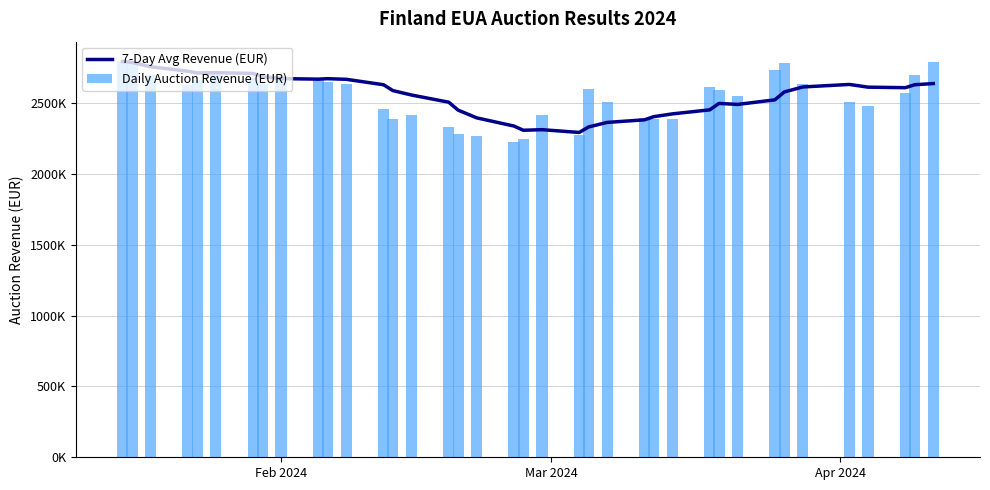

How many bars are there in each group?

2